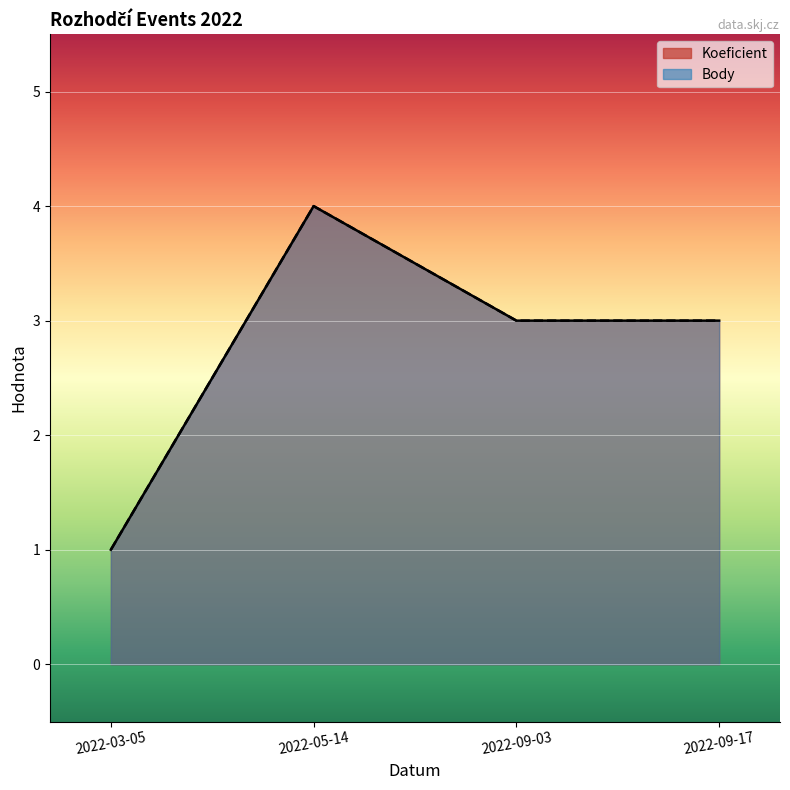

At 2022-09-17, list the series in order from largest to smallest.

Koeficient, Body